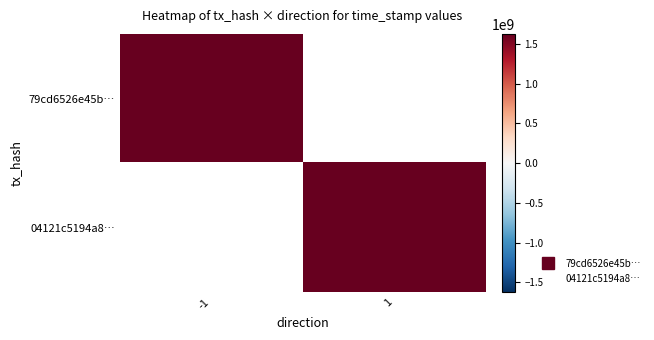

The 04121c5194a8188b3678cf6cc54cb16ce0af7b5 series shows 1627110473 at 1. True or false?

True